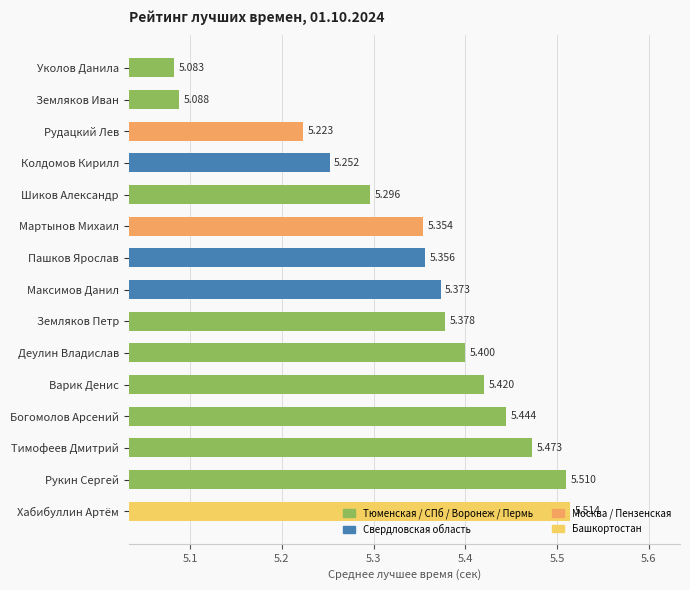

Which label corresponds to the largest value in the chart?

Хабибуллин Артём